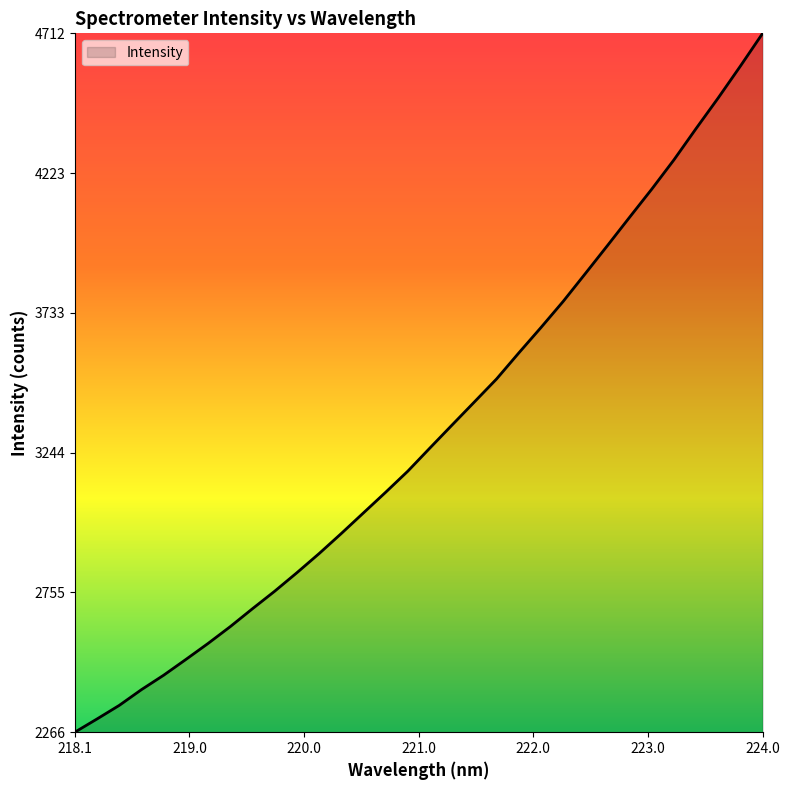

What is the maximum value shown in the chart?

4712.3